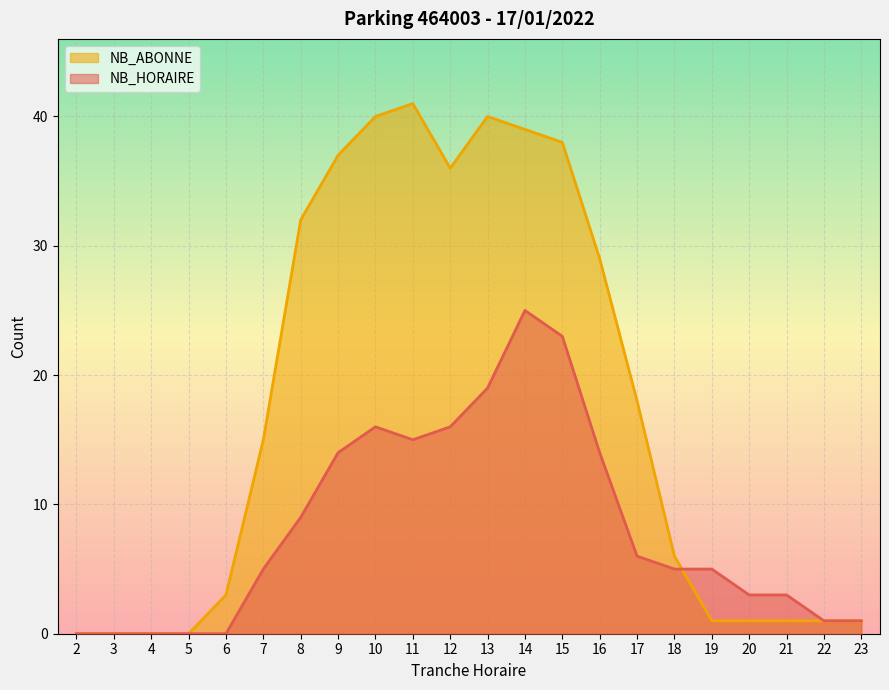

The NB_ABONNE series shows 15 at 7. True or false?

True